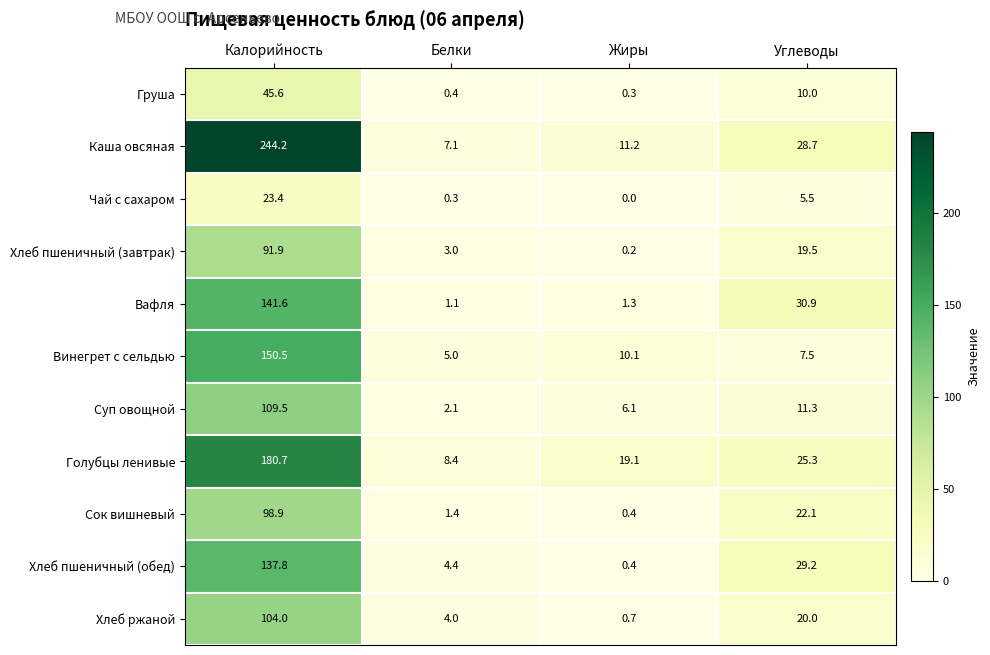

Which series changed the most between Калорийность and Жиры?

Каша овсяная